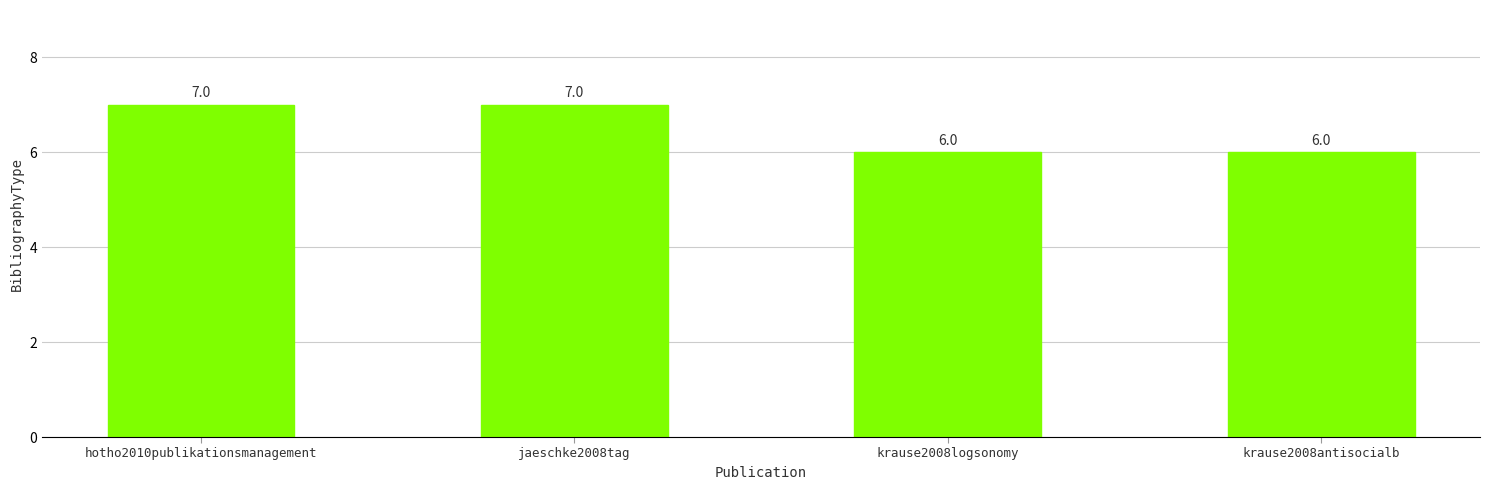

True or false: the data shows 10 at hotho2010publikationsmanagement.

False